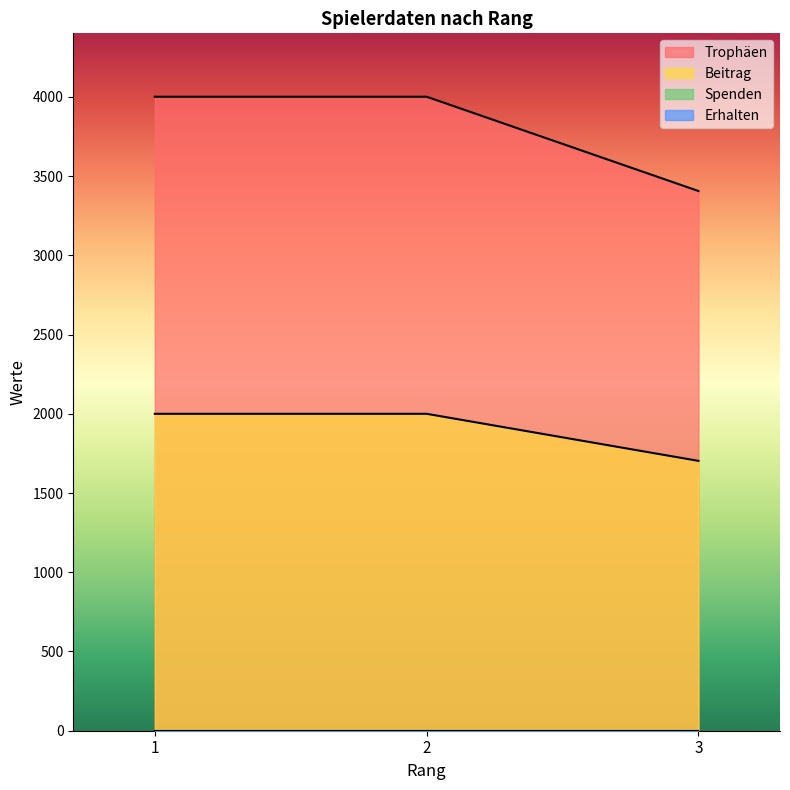

Count the number of categories in the chart.

3